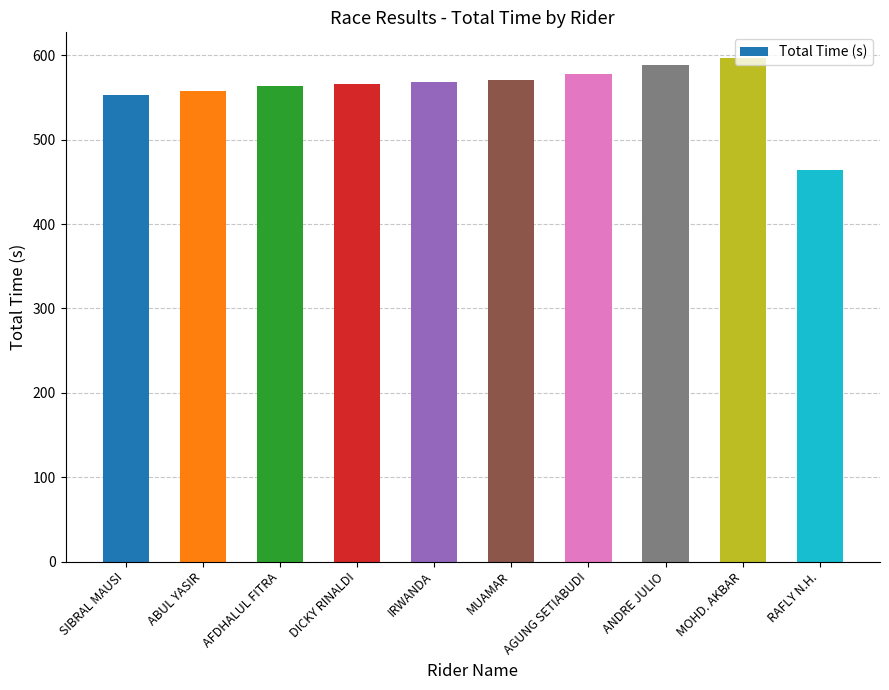

What is the value of the 5th bar from the left?

567.9